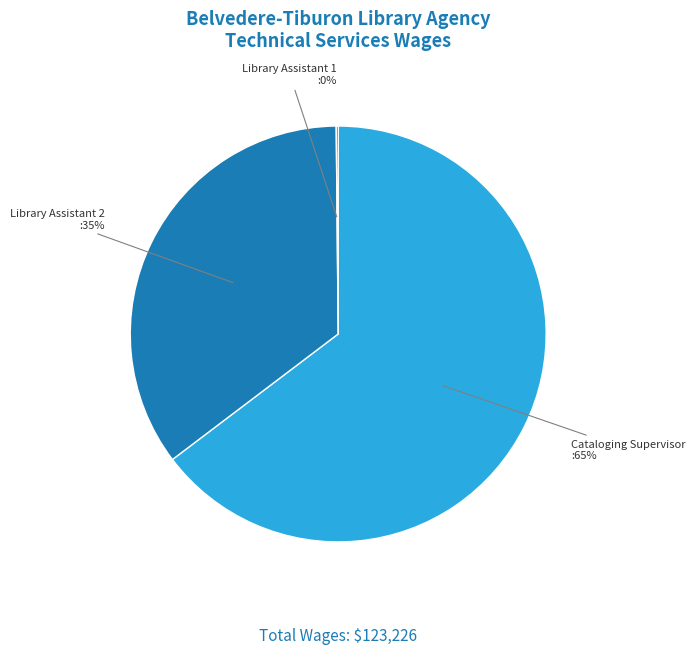

To the nearest percent, what is the average slice percentage?

33%